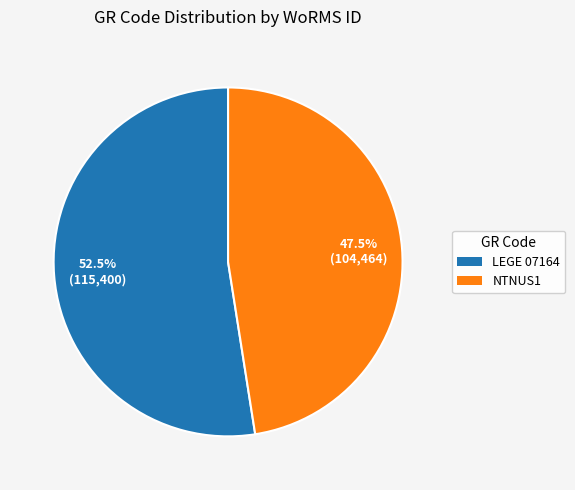

How much of the chart is everything except NTNUS1?

52.5%